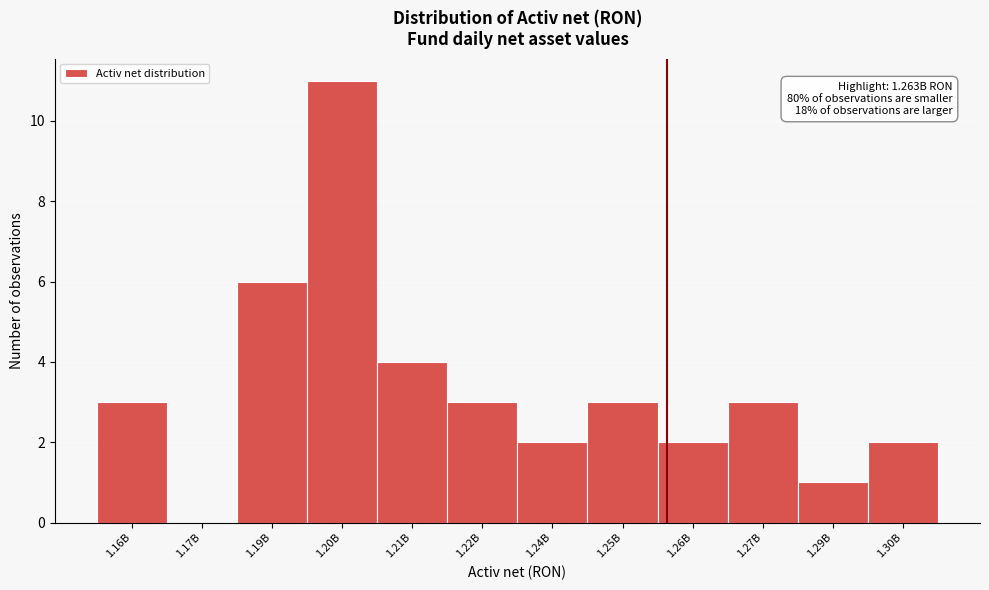

Reading left to right, what are all the values shown in this chart?

1.16B=3	1.17B=0	1.19B=6	1.20B=11	1.21B=4	1.22B=3	1.24B=2	1.25B=3	1.26B=2	1.27B=3	1.29B=1	1.30B=2